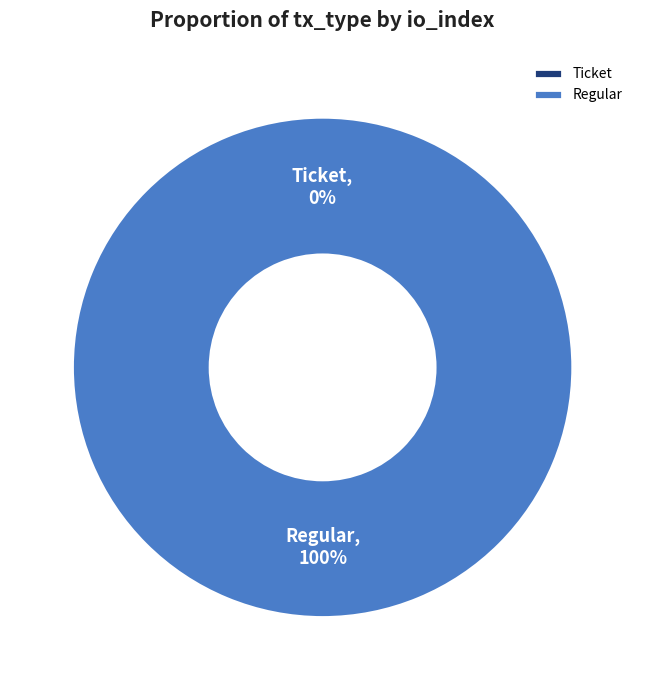

To the nearest percent, what is the combined percentage of Regular and Ticket?

100%